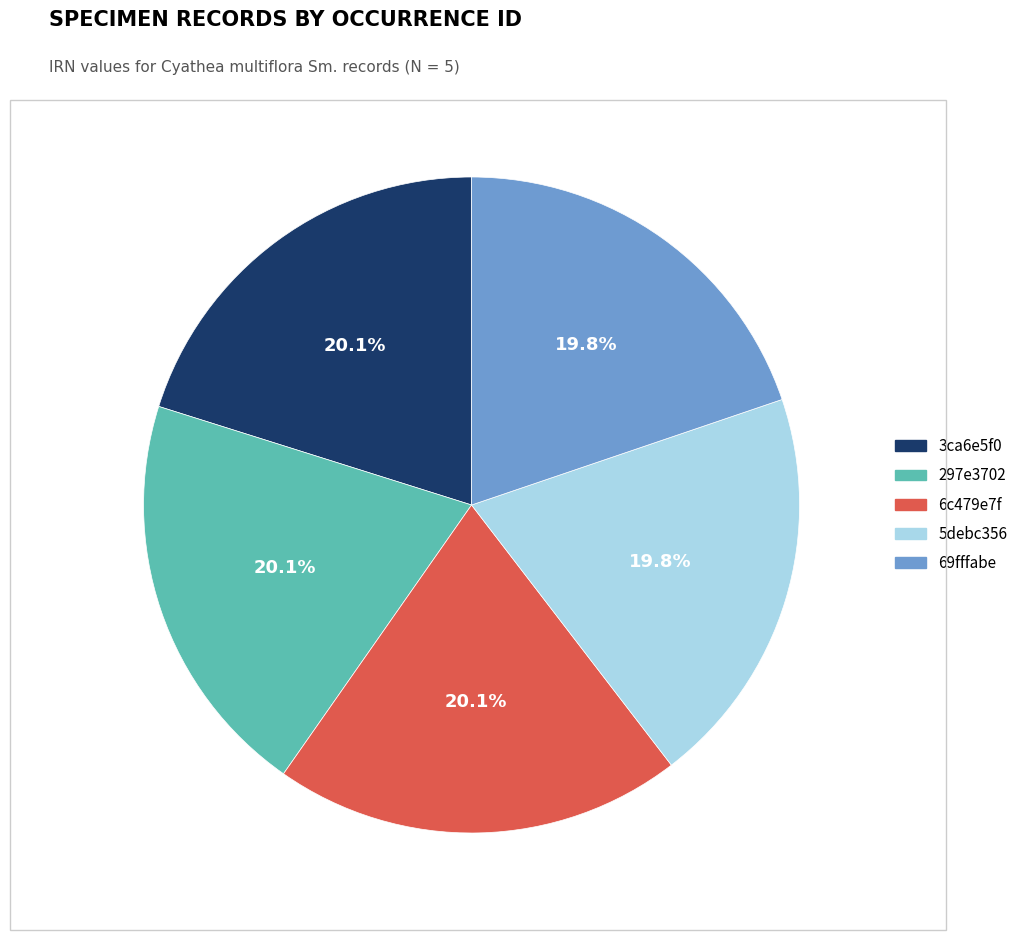

Does any single category account for the majority?

No